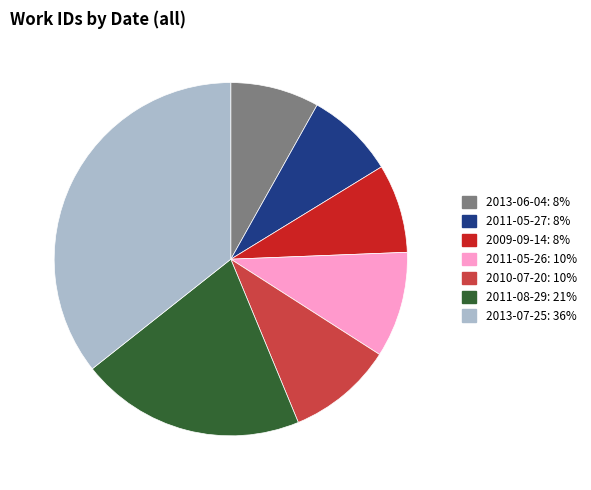

Does any single category account for the majority?

No